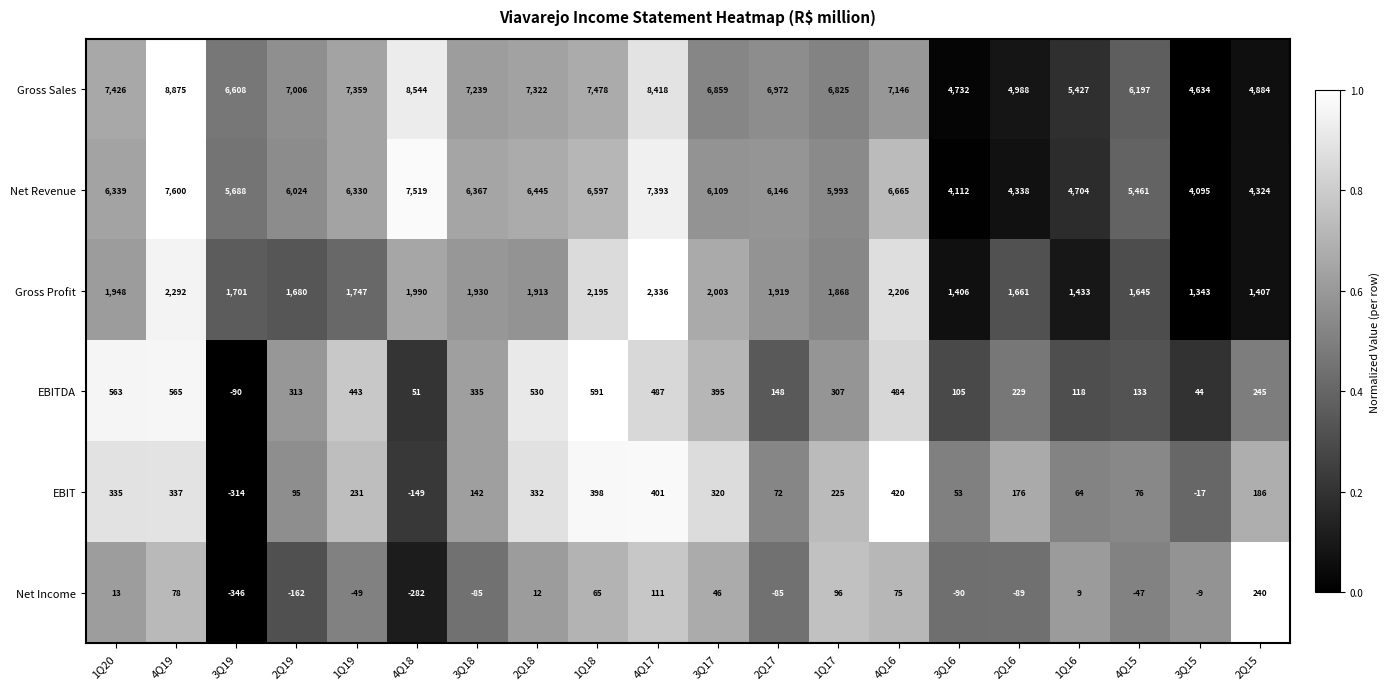

At how many categories does at least one series exceed 0?

20